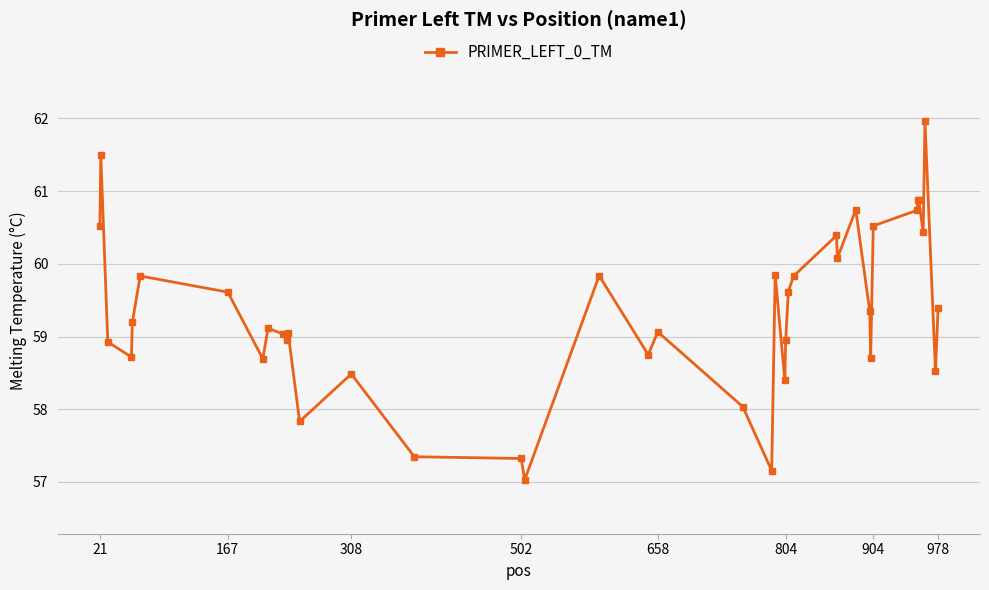

What is the sum of all values?

2373.2